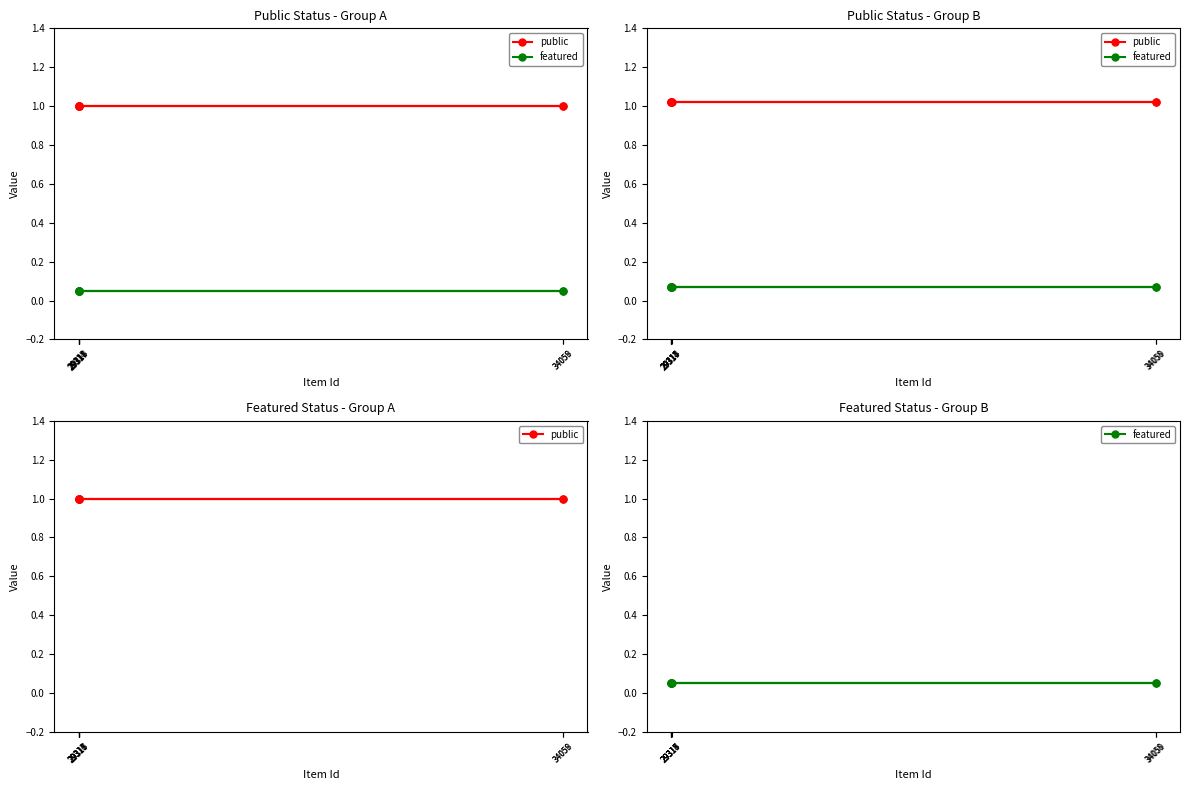

List the labels in order of public value, smallest first.

34058, 29314, 29315, 34059, 29318, 29317, 29313